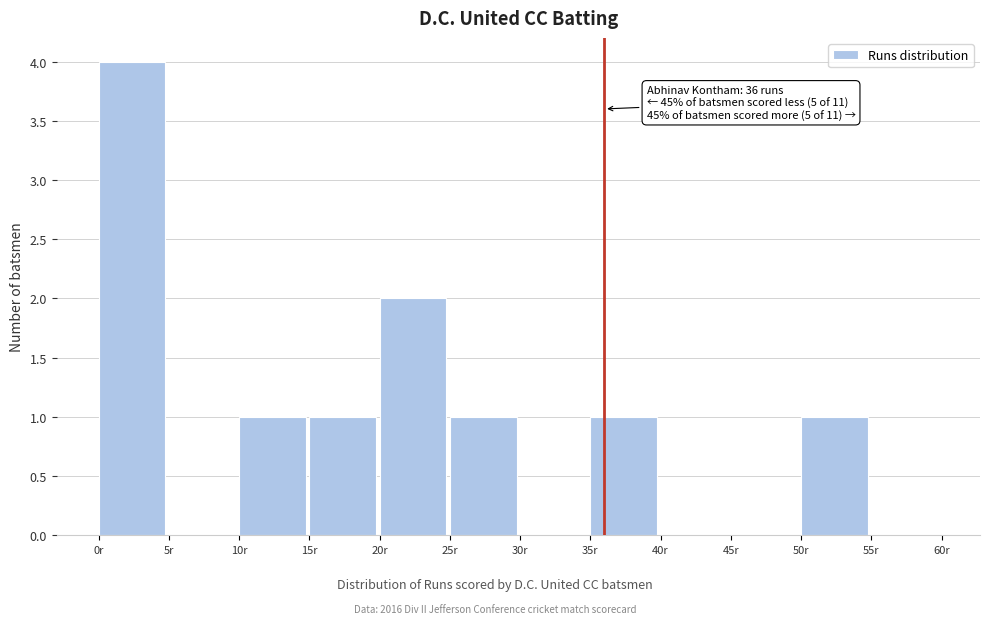

Which range on the x-axis has the tallest bar?

0 to 5